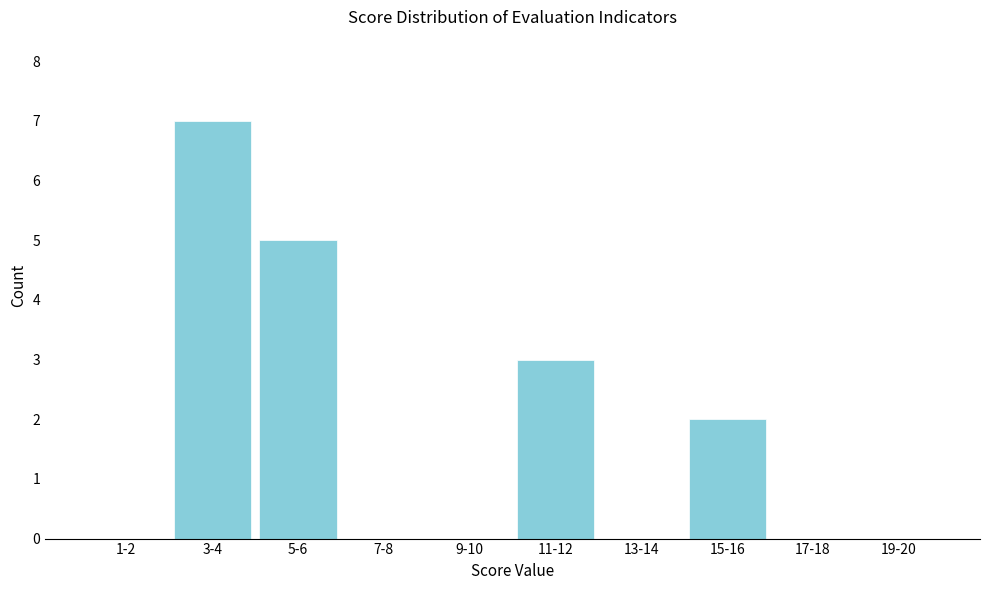

Reading right to left, transcribe all the data shown in this chart.

19-20=0	17-18=0	15-16=2	13-14=0	11-12=3	9-10=0	7-8=0	5-6=5	3-4=7	1-2=0